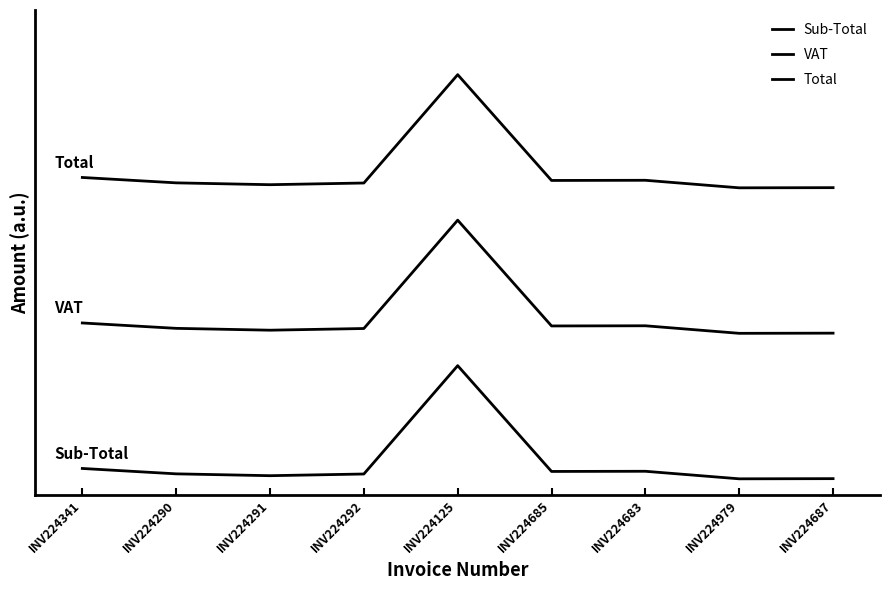

Does the chart have visible grid lines?

No